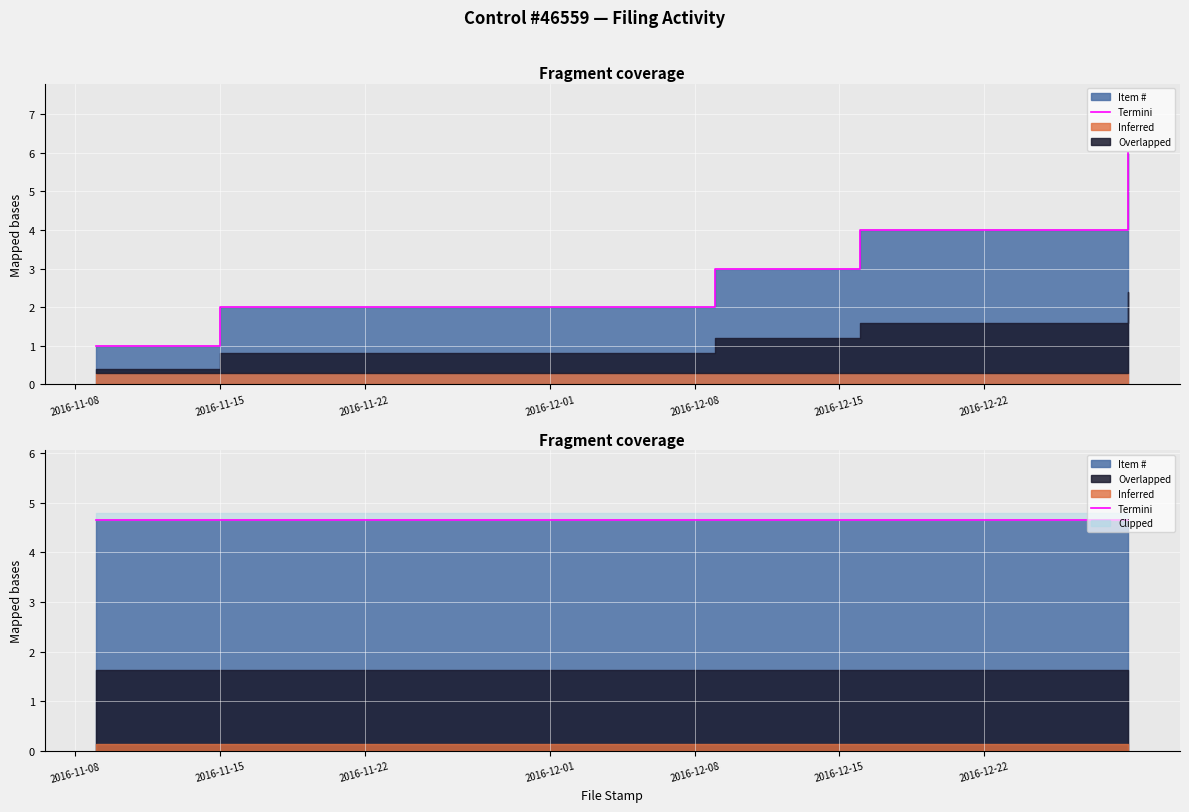

What is the sum of the values at 2016-12-16 and 2016-11-09?

5